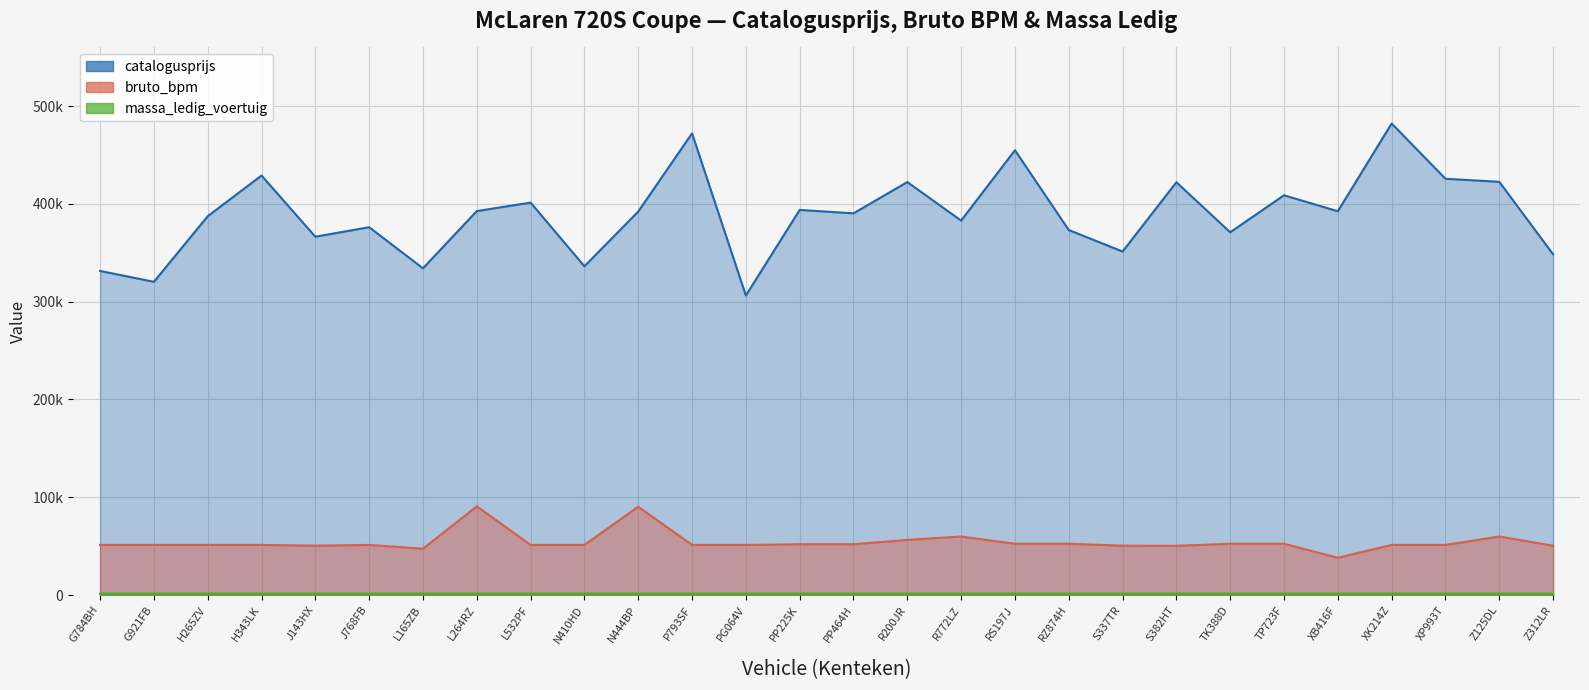

Which has a higher value, PG064V or L165ZB?

L165ZB